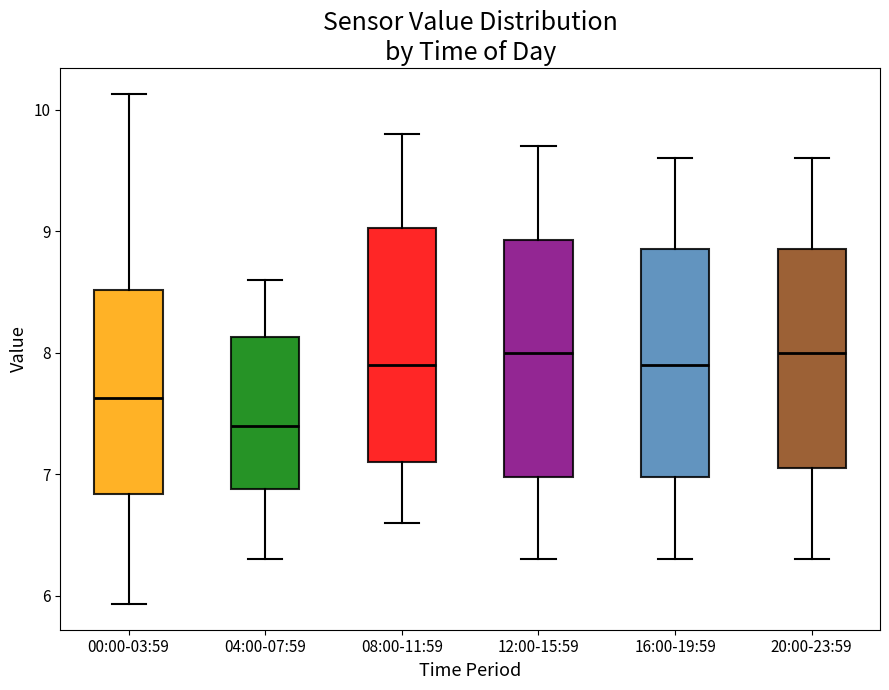

Reading left to right, transcribe this box plot: for each box, give where its median line is, the range the box spans, and where its two whiskers end, as read against the y-axis. The values are not printed on the chart, so give them approximately, as read against the axis.

00:00-03:59: median 7.6, box 6.8 to 8.5, whiskers 5.9 to 10.1
04:00-07:59: median 7.4, box 6.9 to 8.1, whiskers 6.3 to 8.6
08:00-11:59: median 7.9, box 7.1 to 9.0, whiskers 6.6 to 9.8
12:00-15:59: median 8.0, box 7.0 to 8.9, whiskers 6.3 to 9.7
16:00-19:59: median 7.9, box 7.0 to 8.9, whiskers 6.3 to 9.6
20:00-23:59: median 8.0, box 7.1 to 8.9, whiskers 6.3 to 9.6